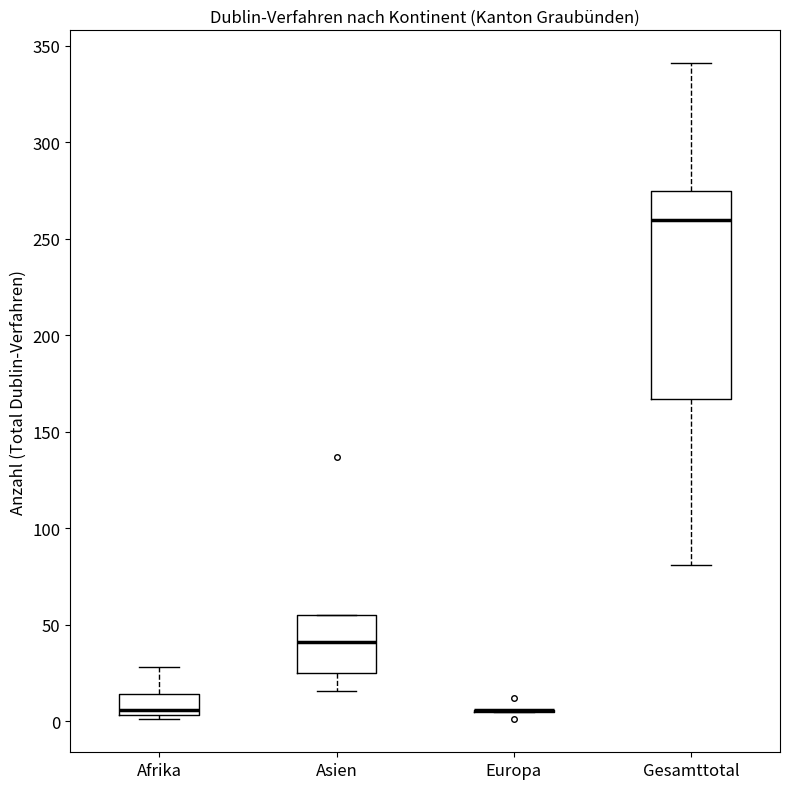

Reading left to right, transcribe this box plot: for each box, give where its median line is, the range the box spans, and where its two whiskers end, as read against the y-axis. The values are not printed on the chart, so give them approximately, as read against the axis.

Afrika: median 5 (just above the box's lower edge), box 5 to 15, whiskers 0 to 30
Asien: median 40, box 25 to 55, whiskers 15 to 55
Europa: box collapsed to a line at 5, whiskers 5 to 5
Gesamttotal: median 260, box 165 to 275, whiskers 80 to 340